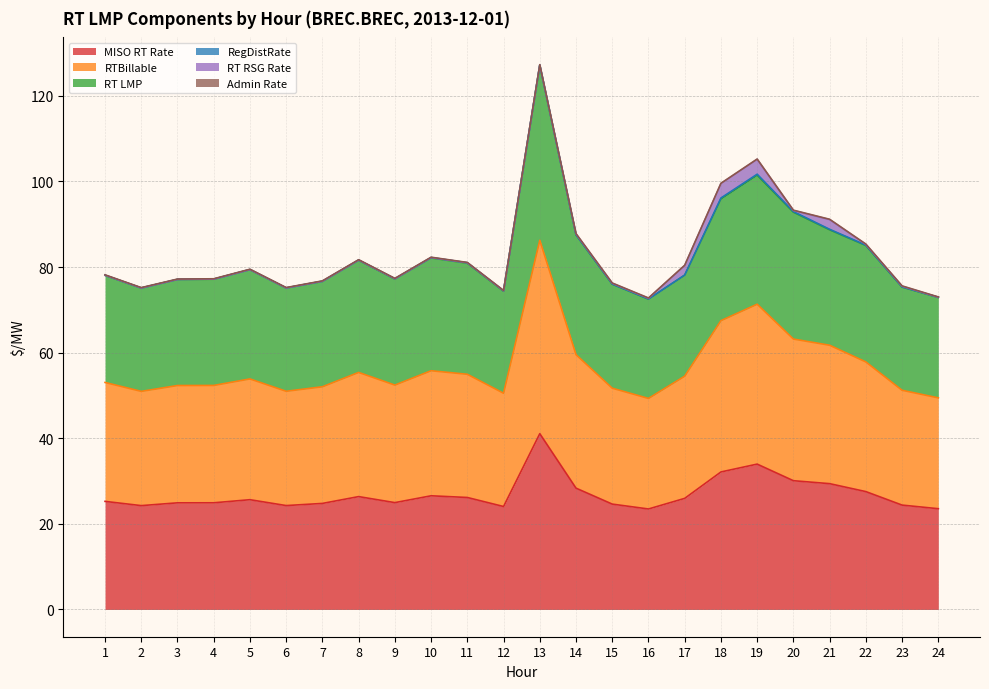

At which category is the sum across all series the highest?

13